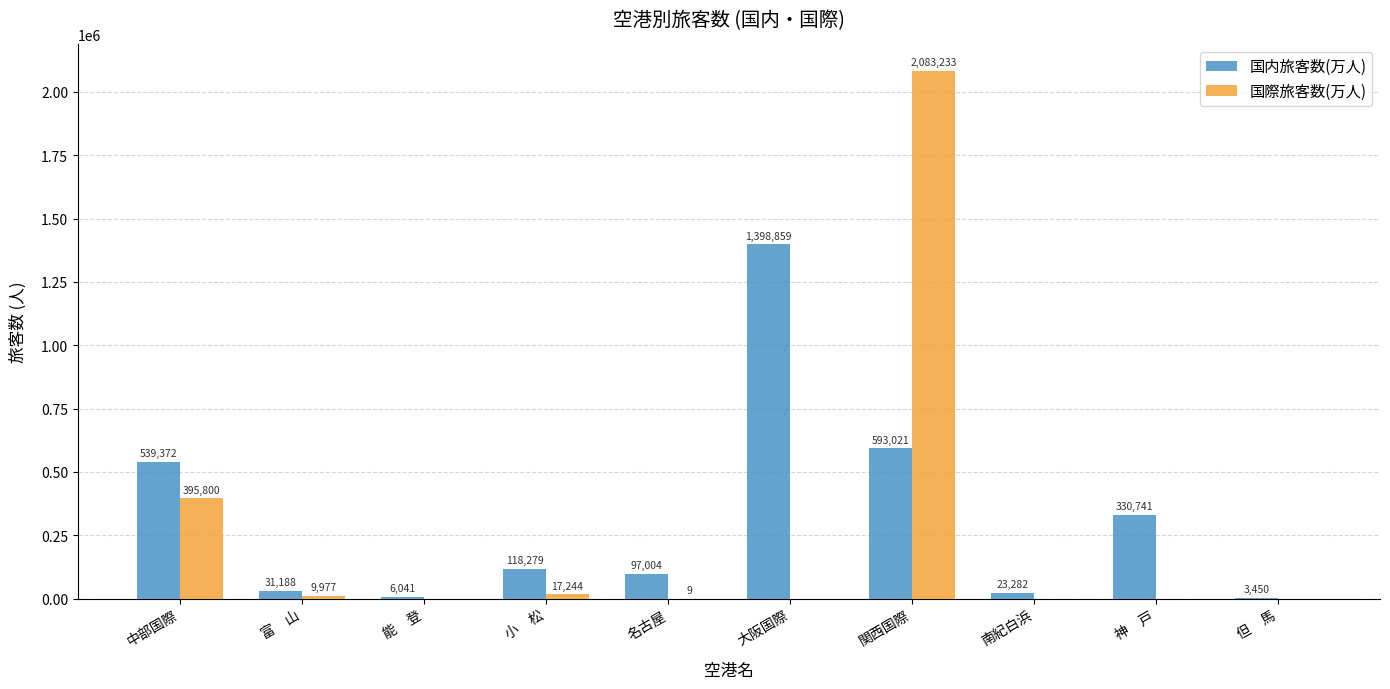

At which label does 国内旅客数(万人) reach its peak?

大阪国際